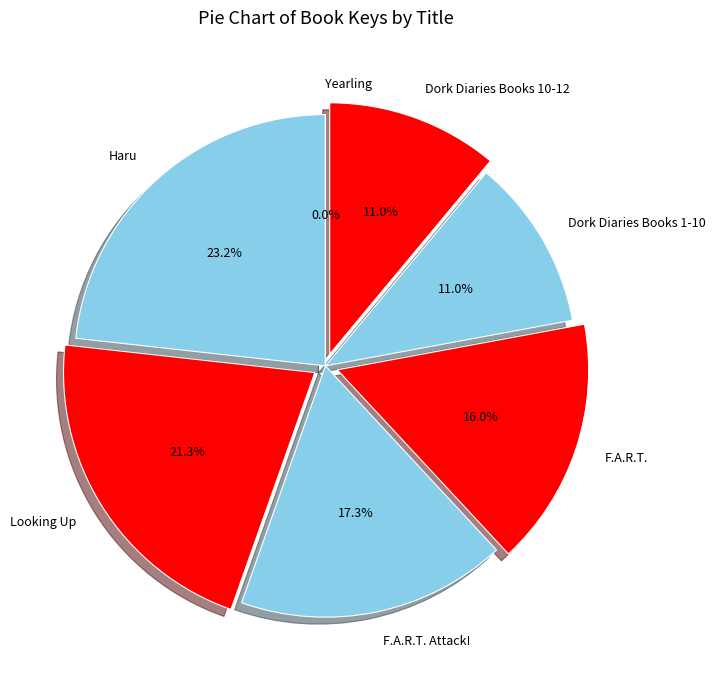

Does any single category account for the majority?

No